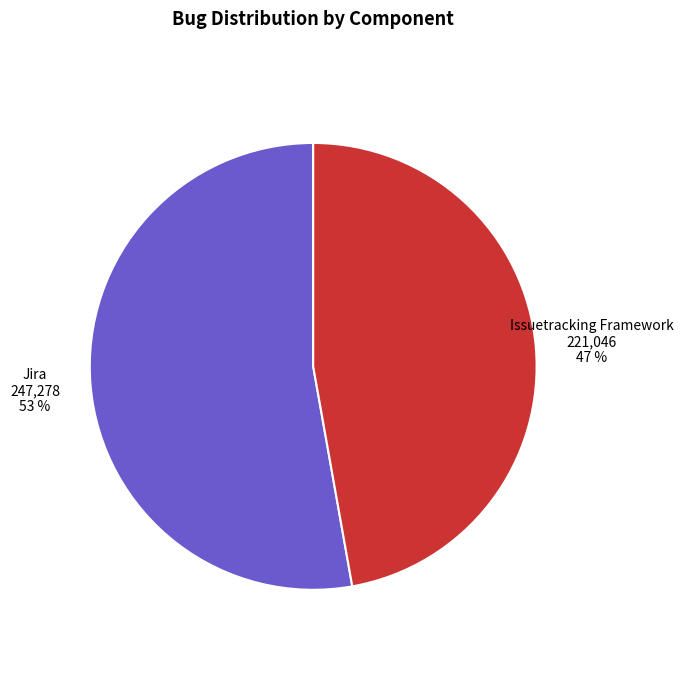

Is there a majority slice in this chart?

Yes